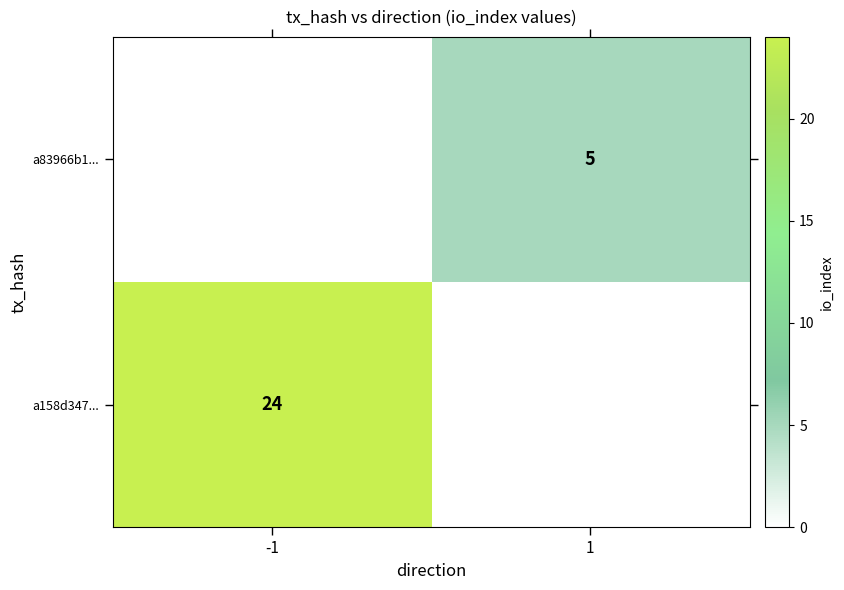

The a83966b1... series shows 5 at 1. True or false?

True